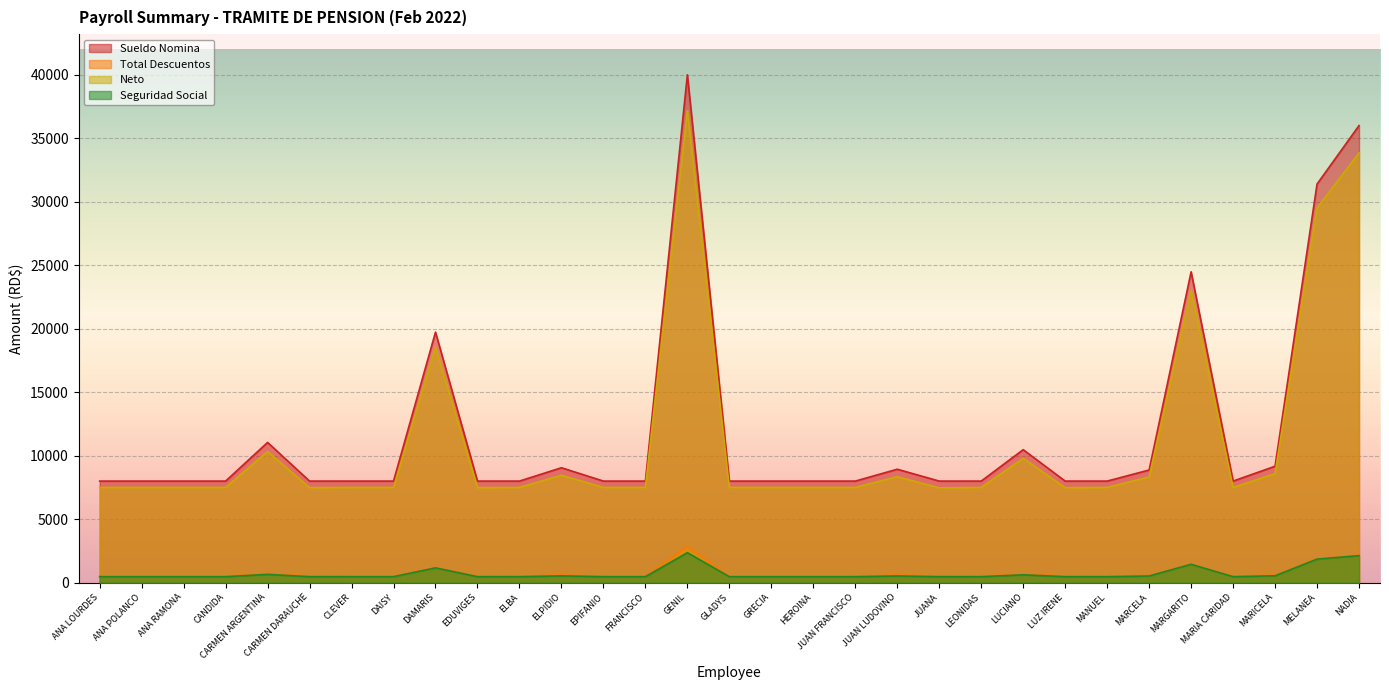

True or false: Total Descuentos has a value of 191.7 at DAISY.

False